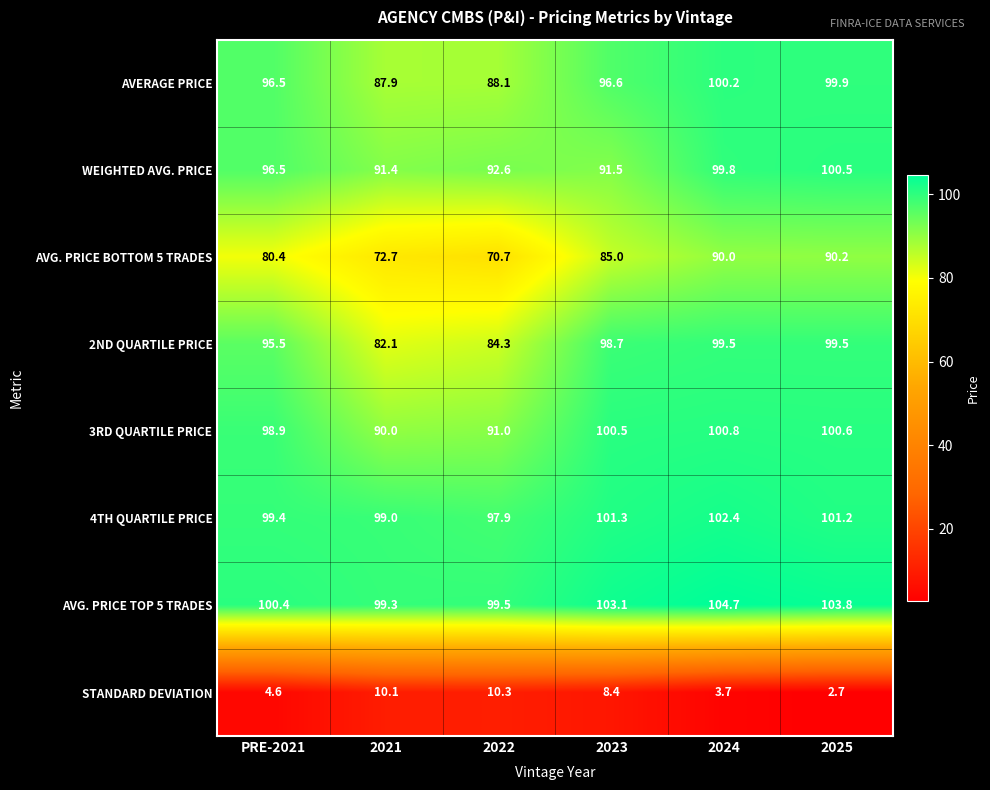

What is the difference between the highest and lowest values at 2023?

94.7